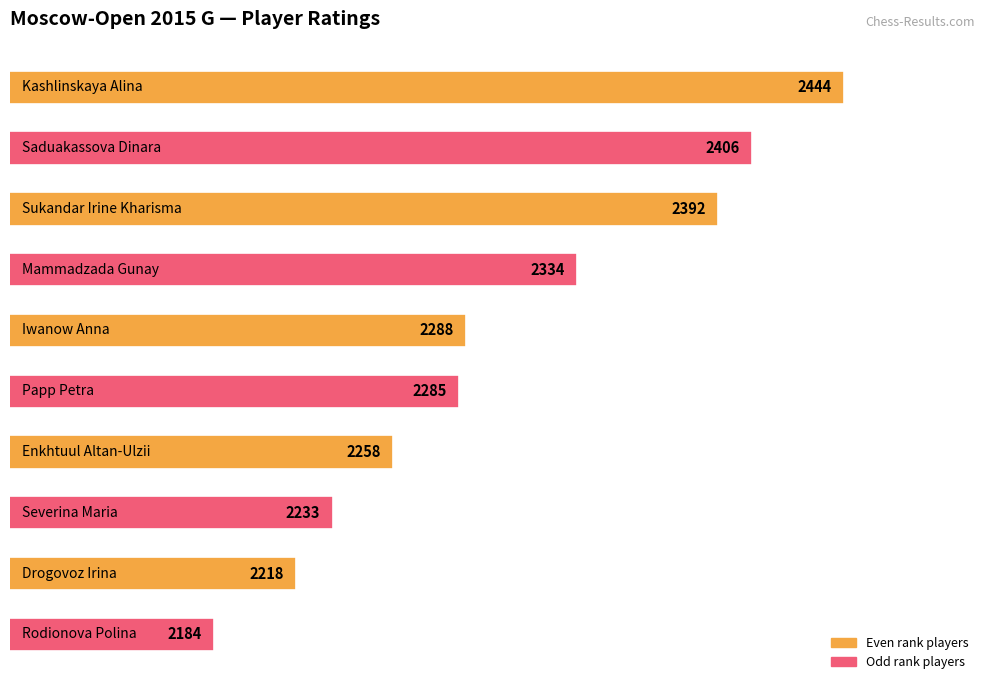

What is the minimum value shown in the chart?

2184